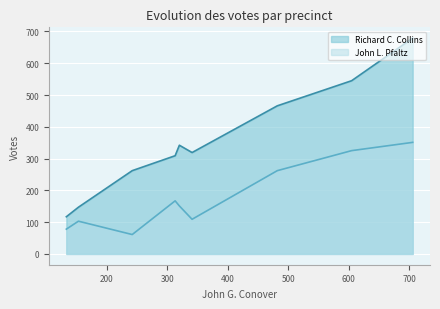

True or false: John L. Pfaltz and Richard C. Collins cross at least once.

False